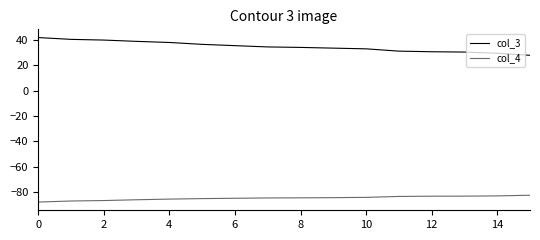

True or false: col_4 and col_3 intersect in this chart.

False